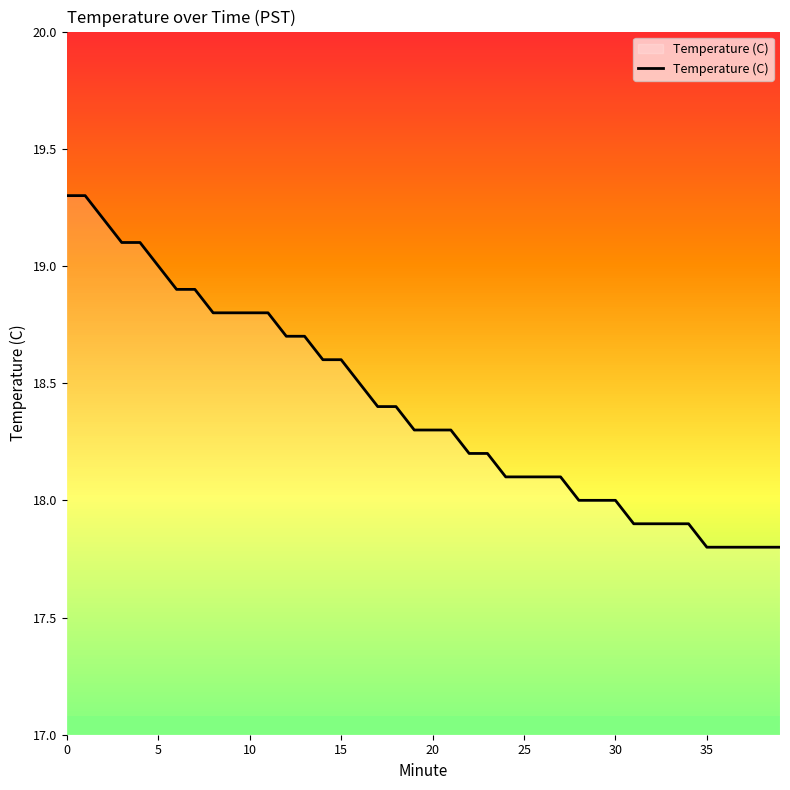

The chart shows a value of 29.2 at 34. True or false?

False